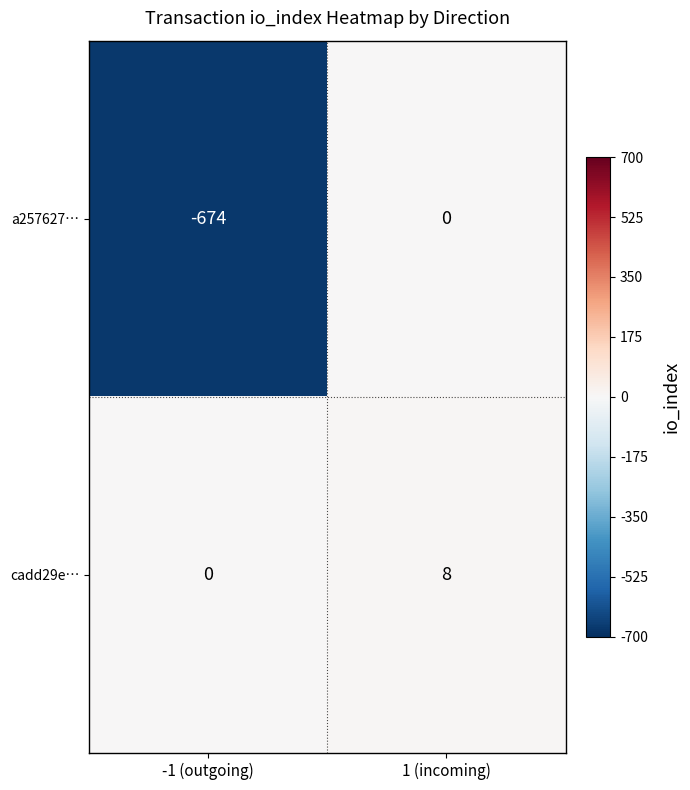

Which series has the largest range (max minus min)?

a257627…